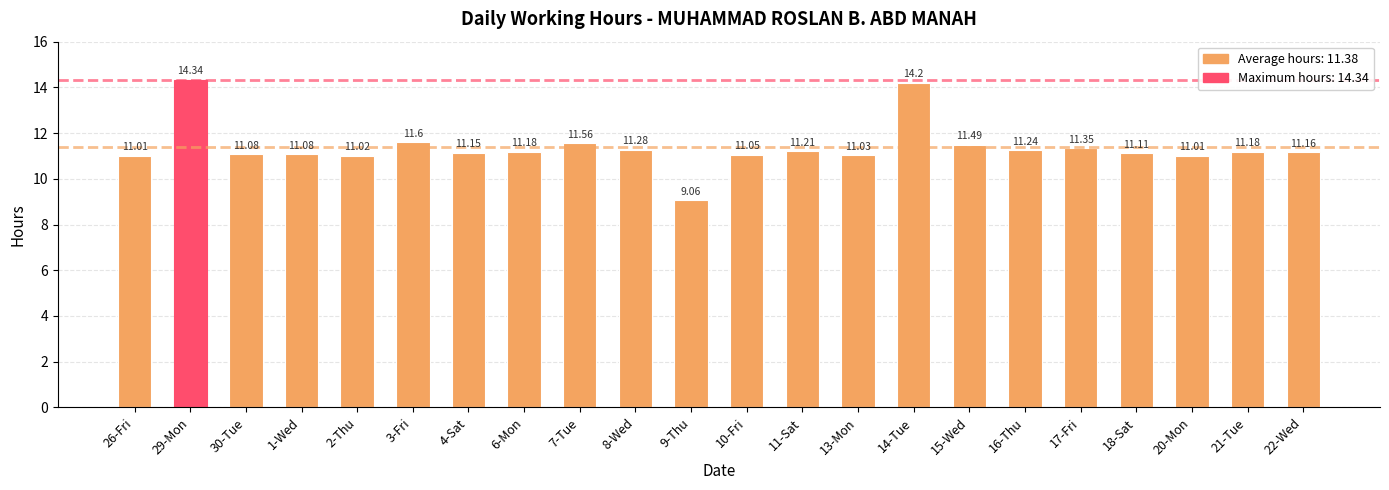

What is the average value?

11.4